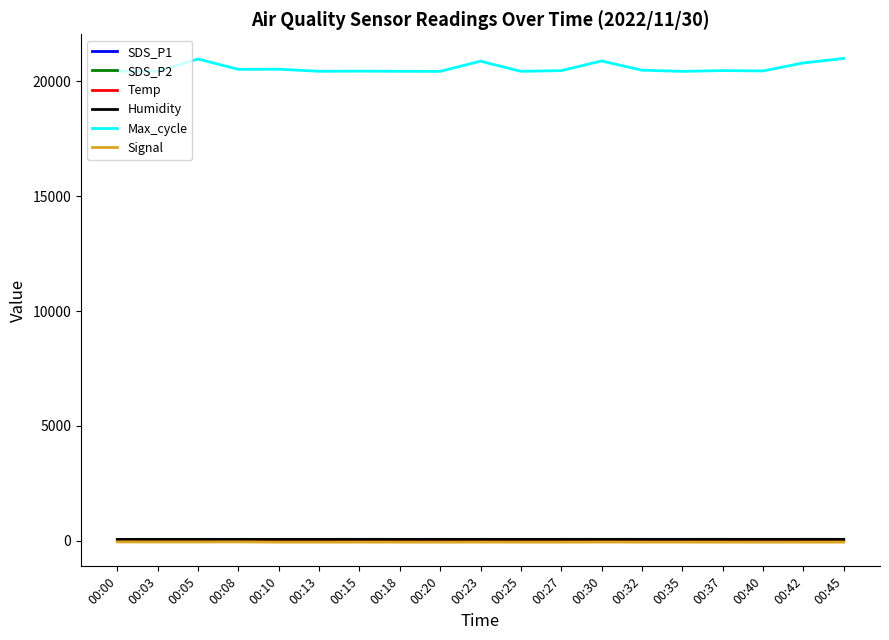

Which series has the largest range (max minus min)?

Max_cycle